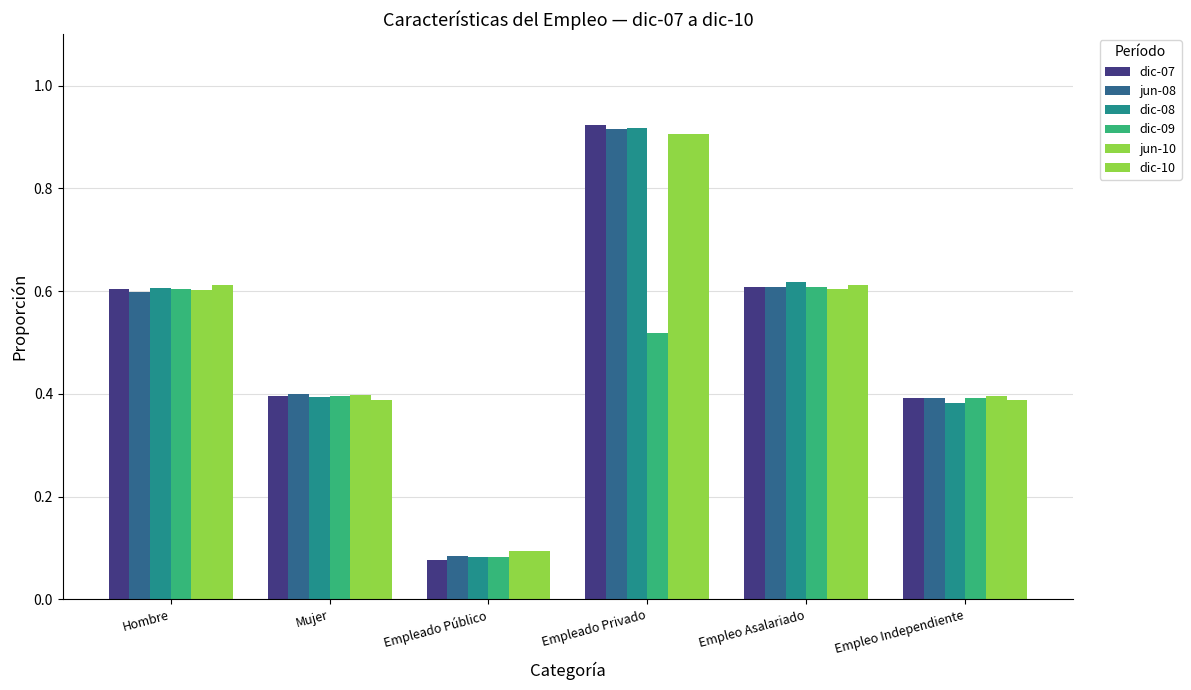

What are all the series names shown in the legend?

dic-07, jun-08, dic-08, dic-09, jun-10, dic-10